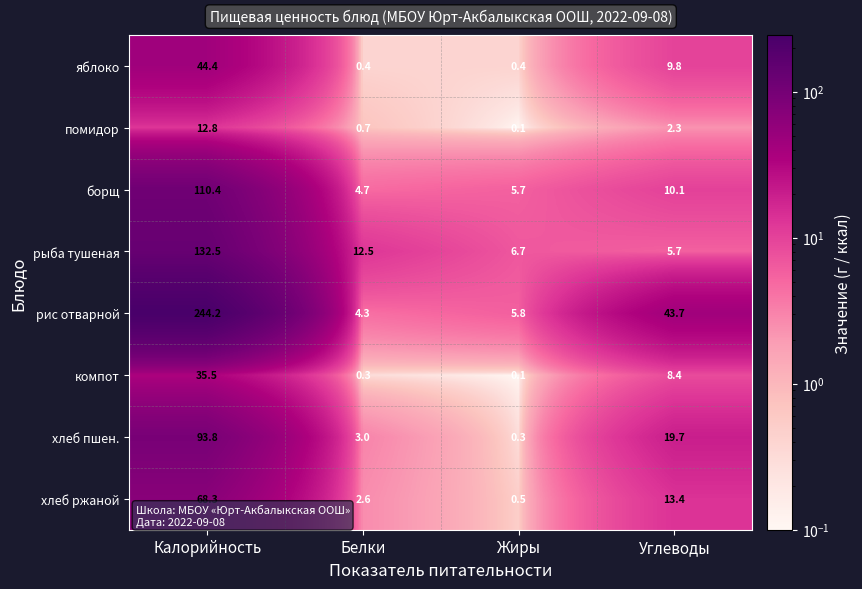

Which series has the widest spread of values?

рис отварной